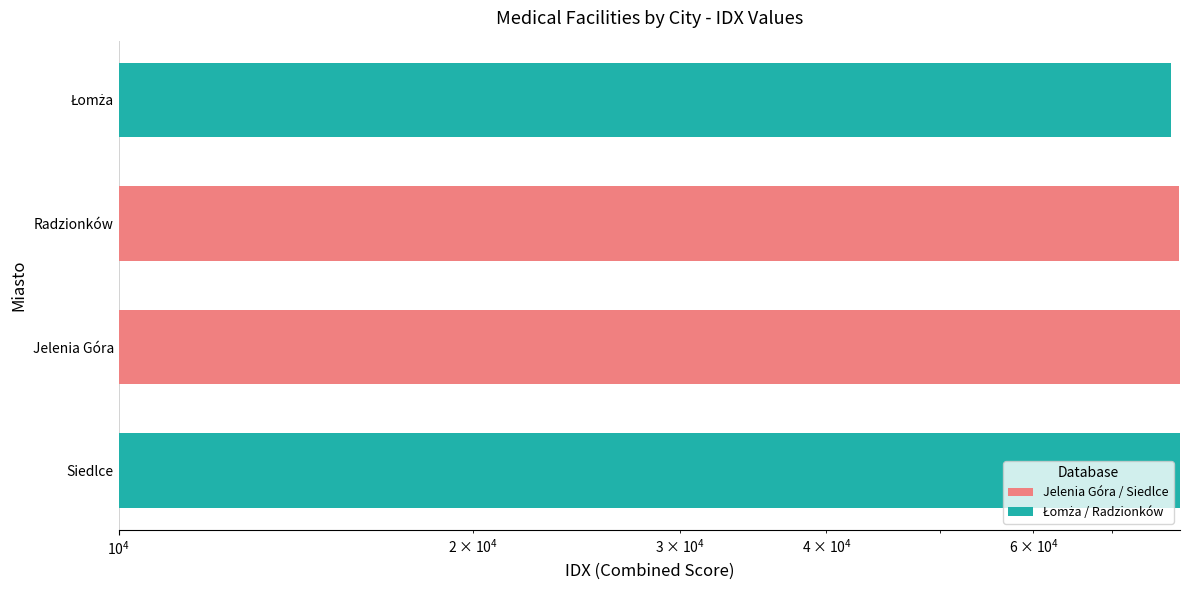

True or false: the data shows 116057 at Jelenia Góra.

False